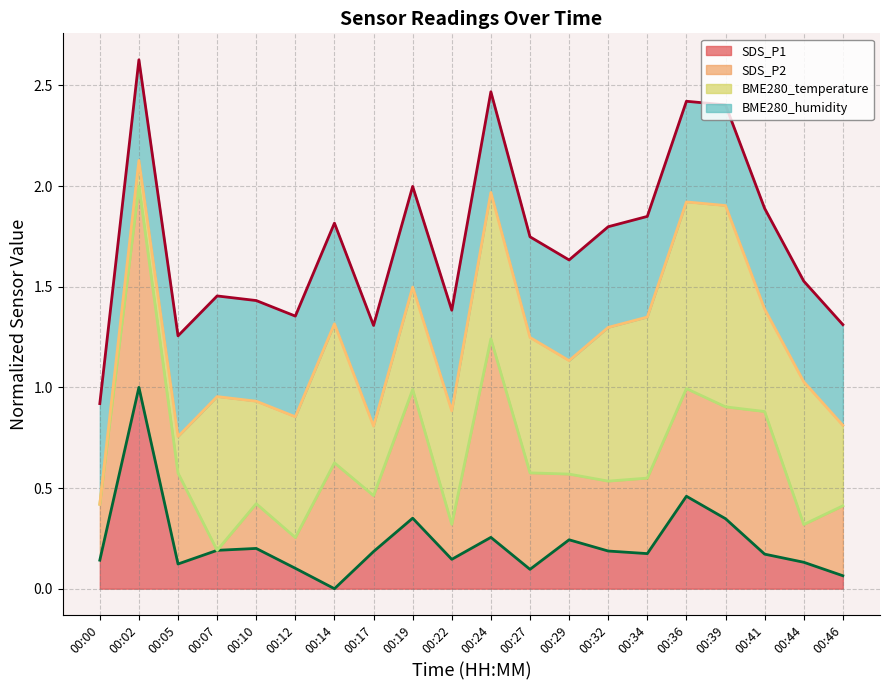

The BME280_temperature line series shows 2.1 at 00:02. True or false?

True